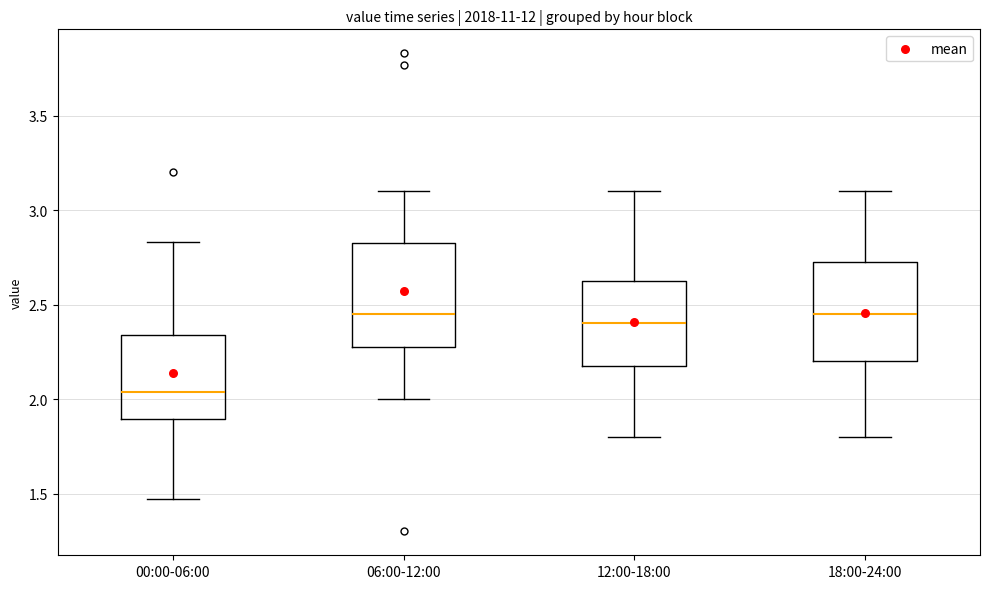

Where does the lower whisker of the box for 06:00-12:00 end on the y-axis? The values are not printed on the chart, so give them approximately, as read against the axis.

2.00